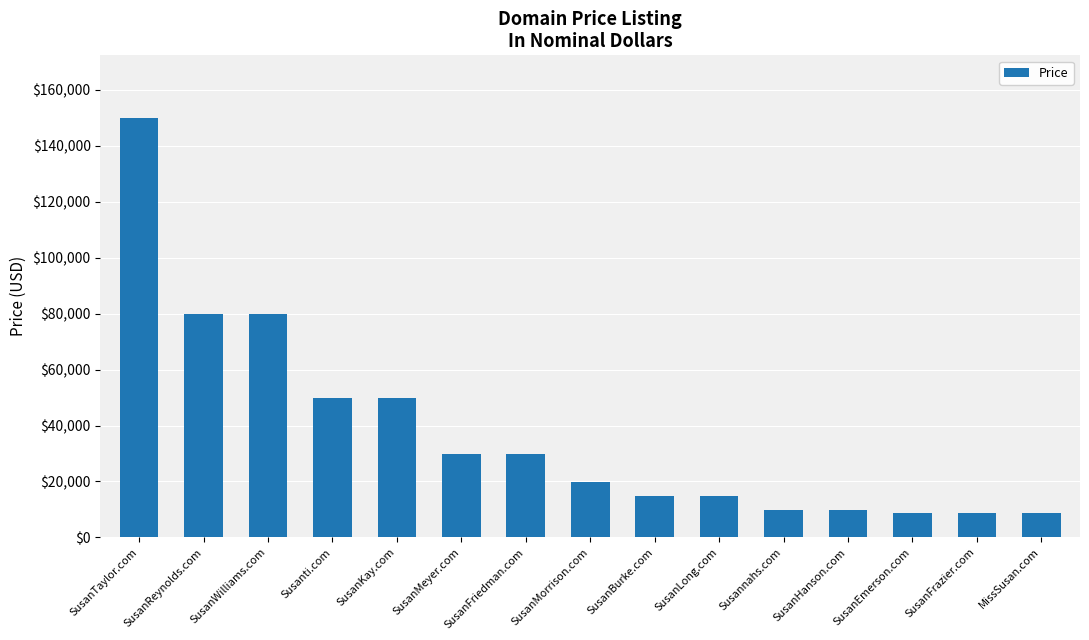

What is the change in value from SusanWilliams.com to SusanBurke.com?

-65000